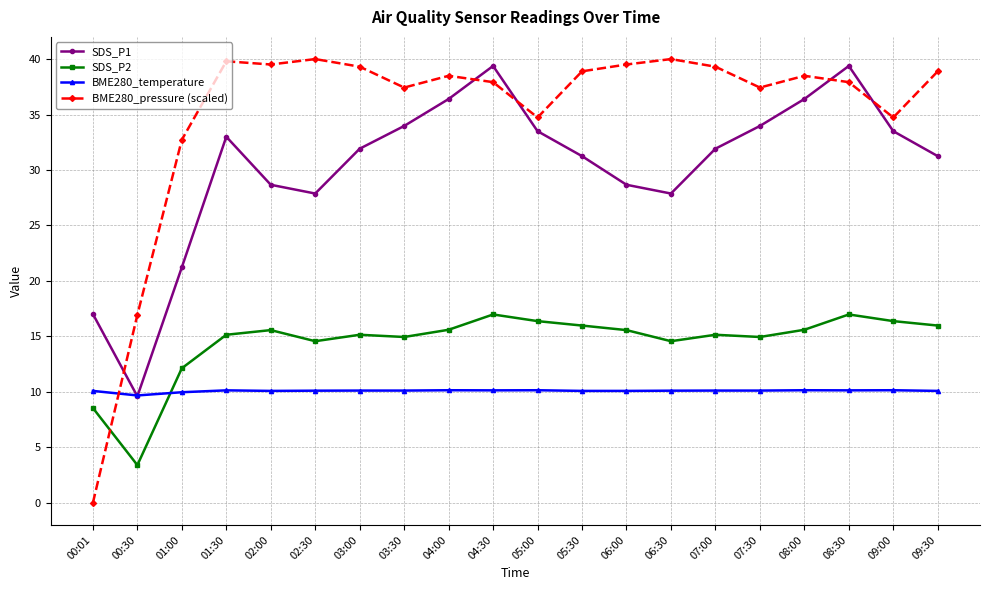

Where is BME280_pressure (scaled) nearest to the value 20?

00:30